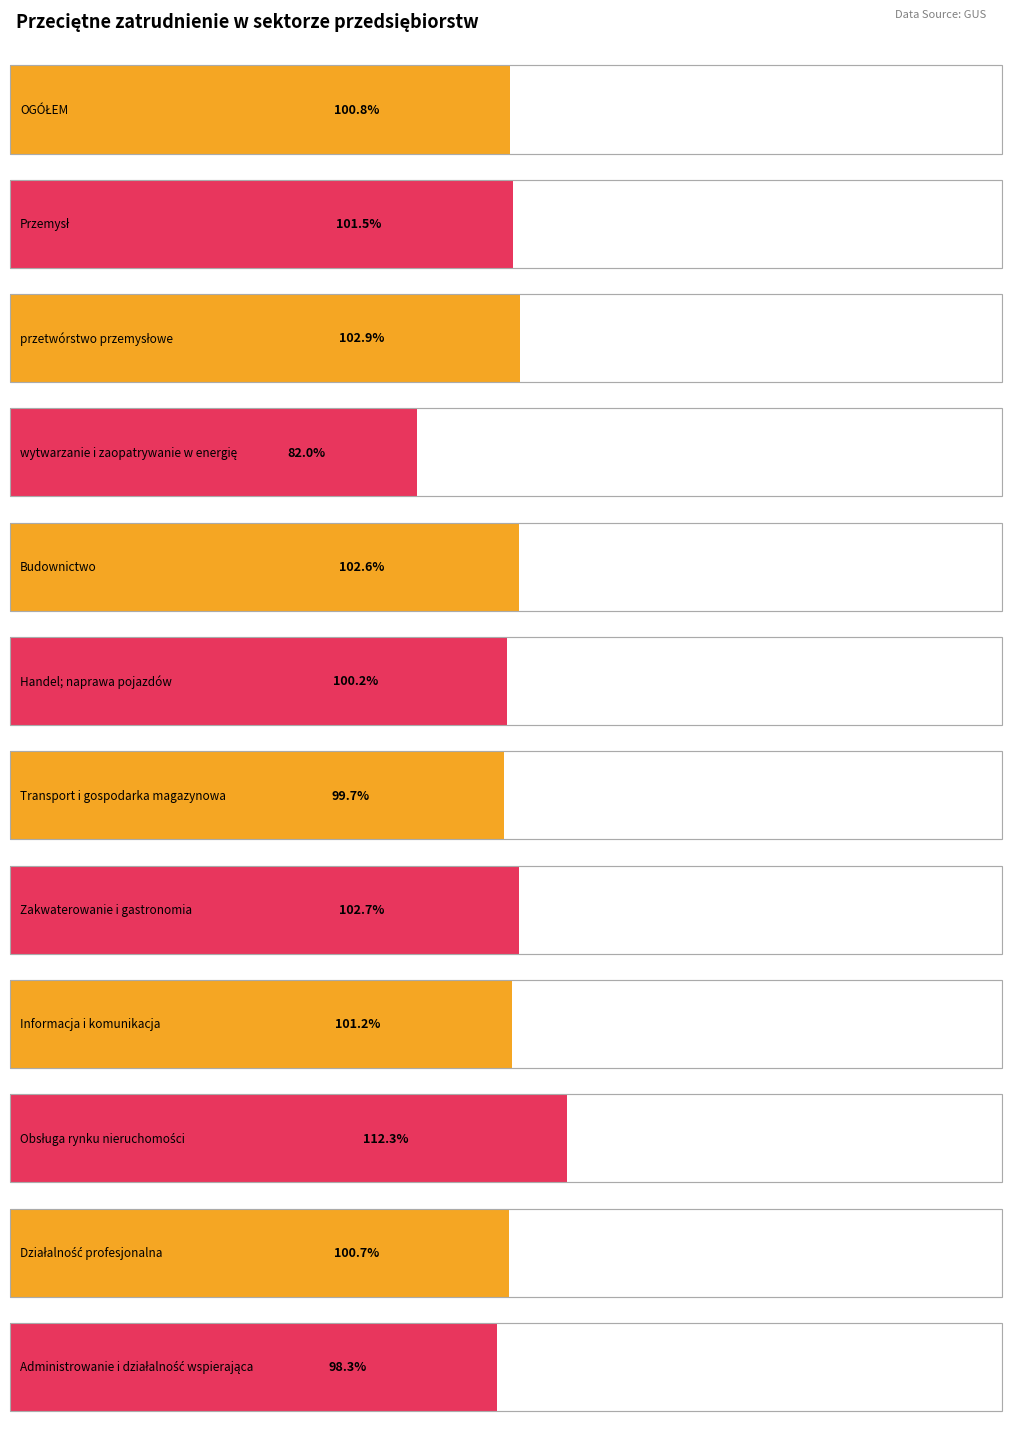

Which category has the highest value in the 02 2023=100 series?

Obsługa rynku nieruchomości